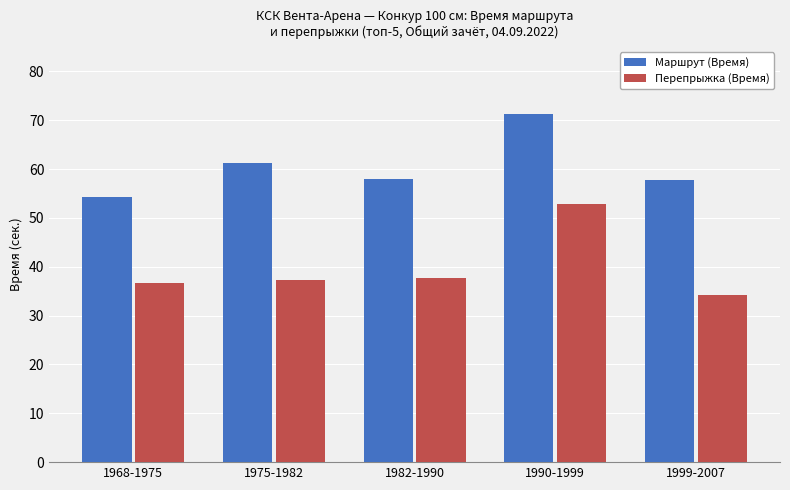

What is the sum of the Перепрыжка (Время) values at 1982-1990 and 1968-1975?

74.4